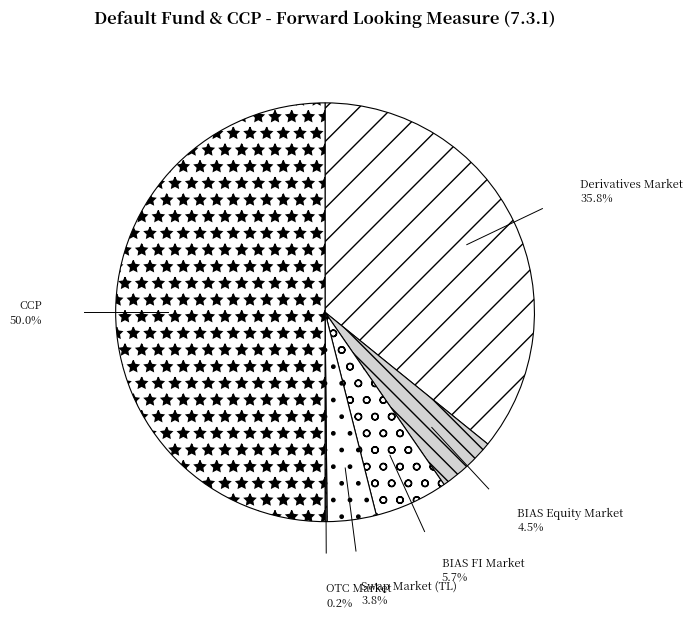

How much of the chart is everything except Derivatives Market?

64.2%